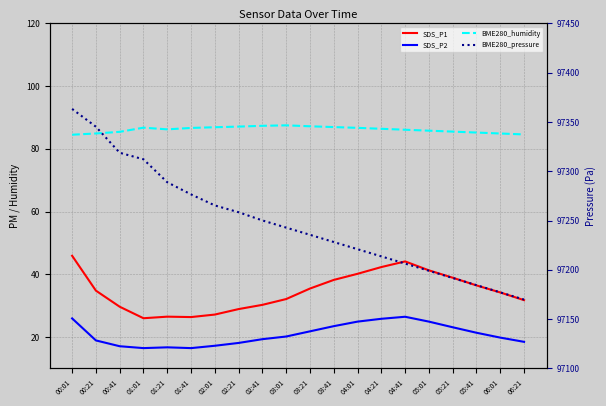

What is the sum of the BME280_humidity values at 02:01 and 04:01?

173.6